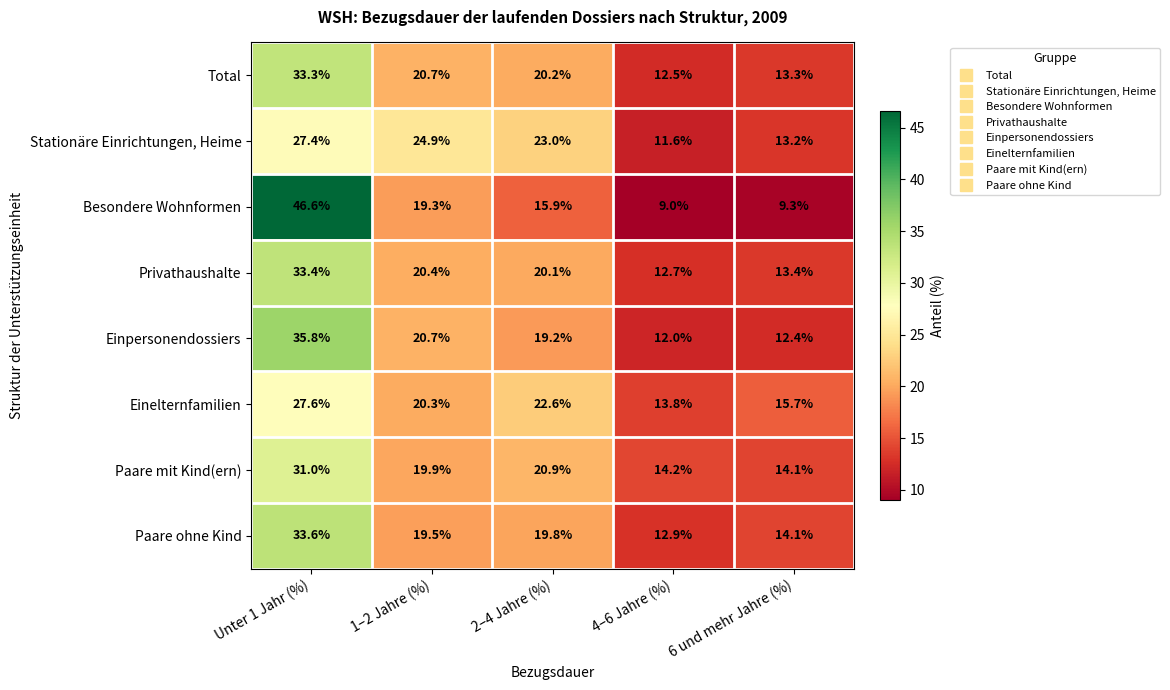

Which category has the lowest value in the Stationäre Einrichtungen, Heime series?

4–6 Jahre (%)